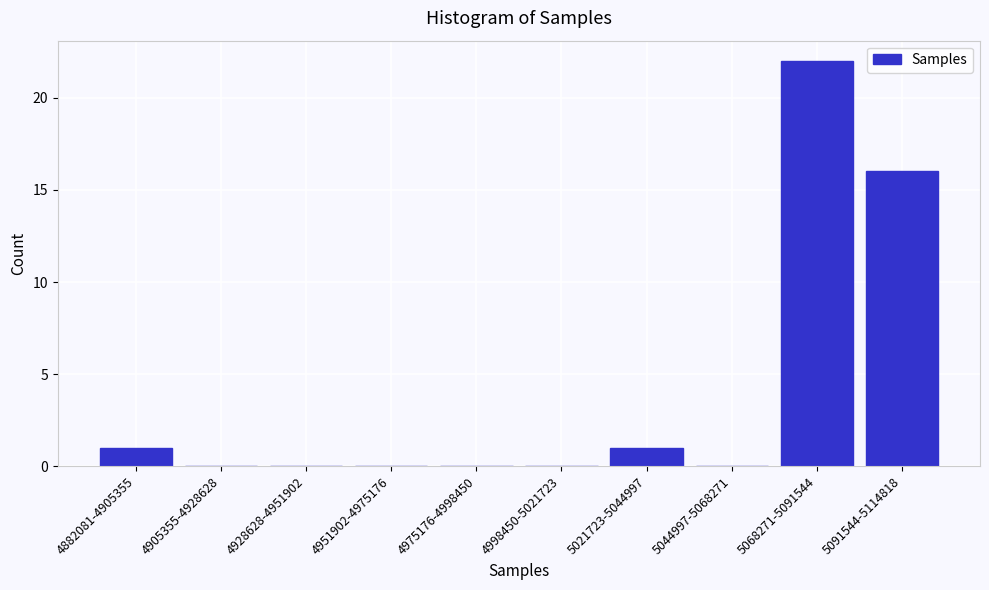

Reading right to left, what are all the values shown in this chart?

5091544-5114818=16	5068271-5091544=22	5044997-5068271=0	5021723-5044997=1	4998450-5021723=0	4975176-4998450=0	4951902-4975176=0	4928628-4951902=0	4905355-4928628=0	4882081-4905355=1